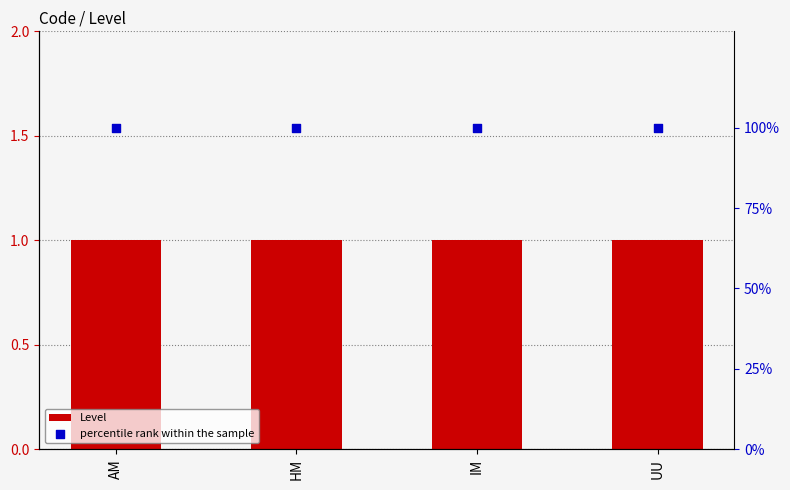

Which series has the largest Y range (max minus min)?

Level